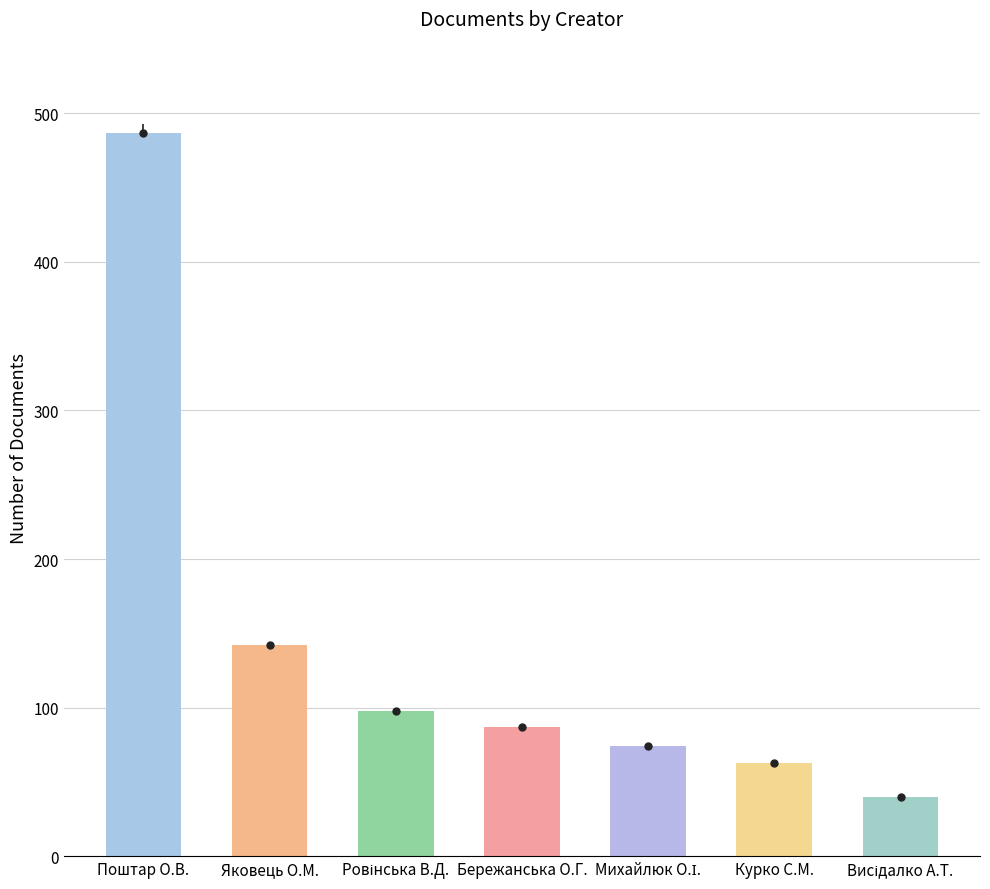

True or false: the data shows 96 at Курко С.М..

False